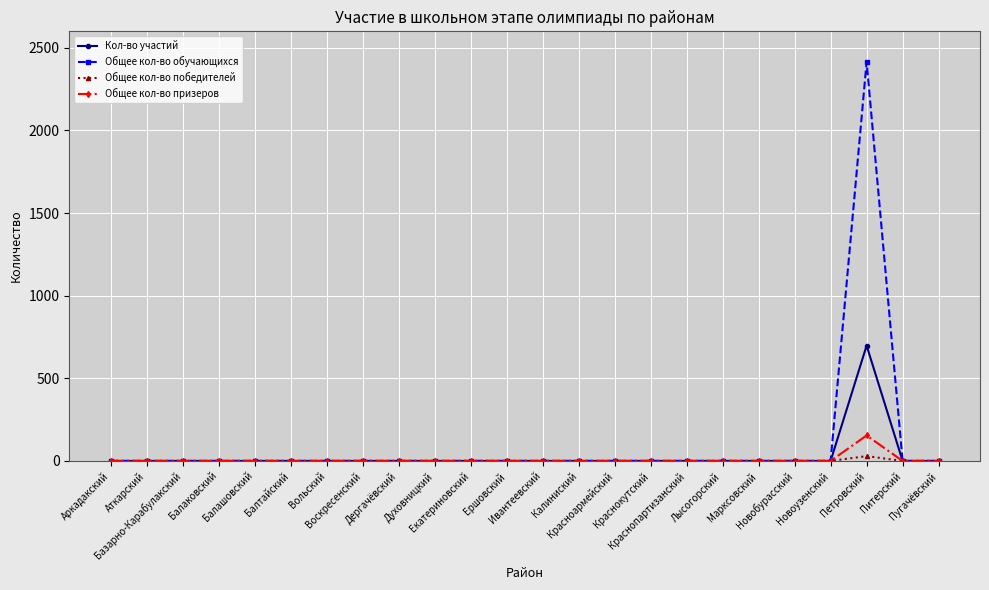

True or false: Общее кол-во обучающихся has more than 0 interior local peaks.

True